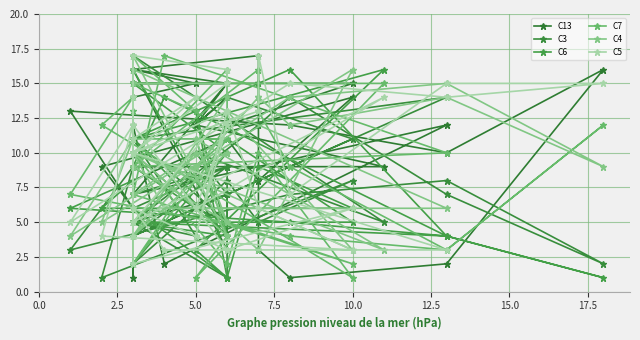

At how many categories does at least one series exceed 12?

35